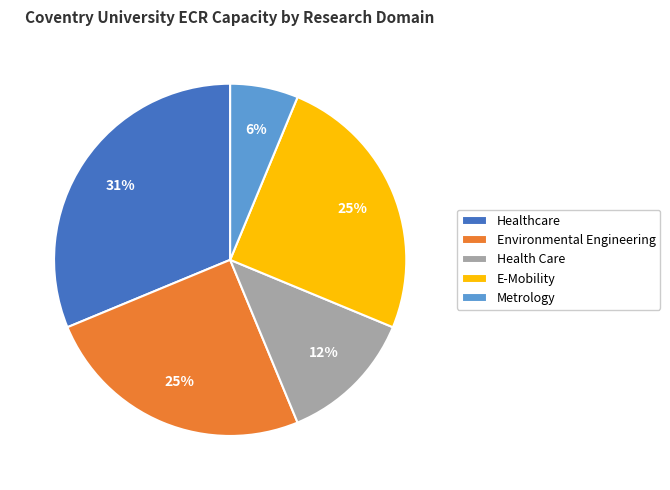

How many segments does this pie chart have?

5